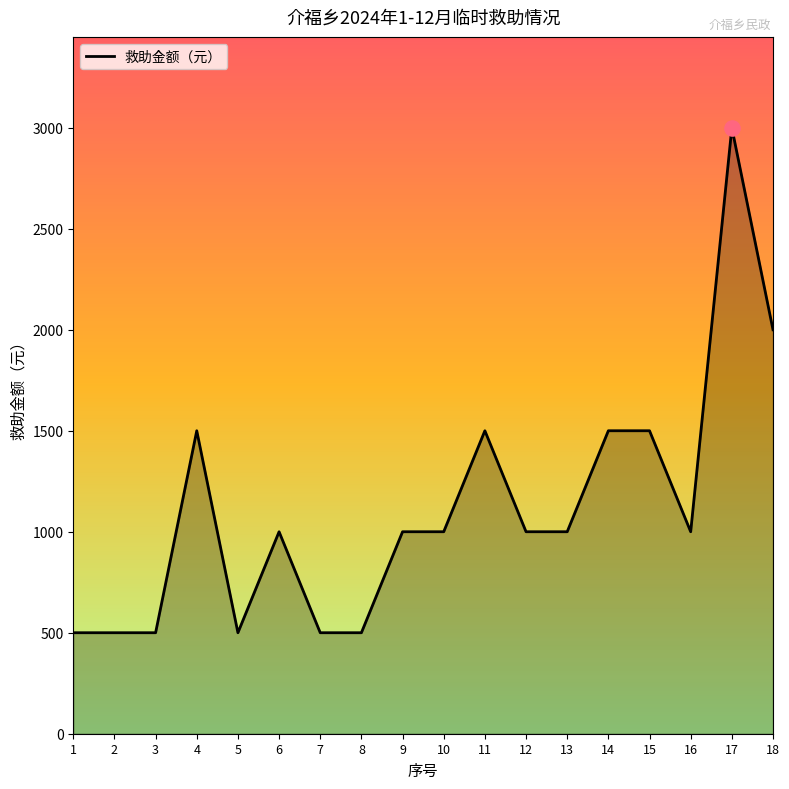

What is the ratio of the value at 7 to the value at 17?

0.2